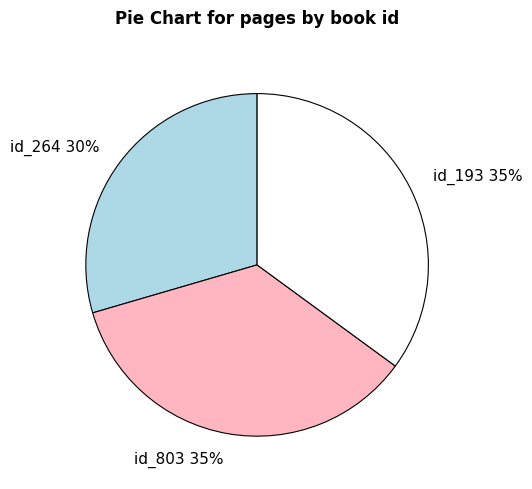

To the nearest percent, what is the average slice percentage?

33%